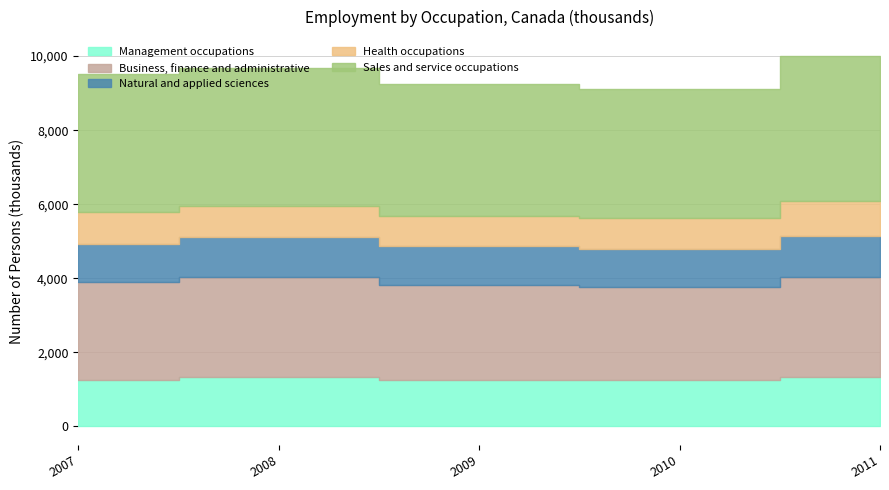

Which series has the widest spread of values?

Sales and service occupations